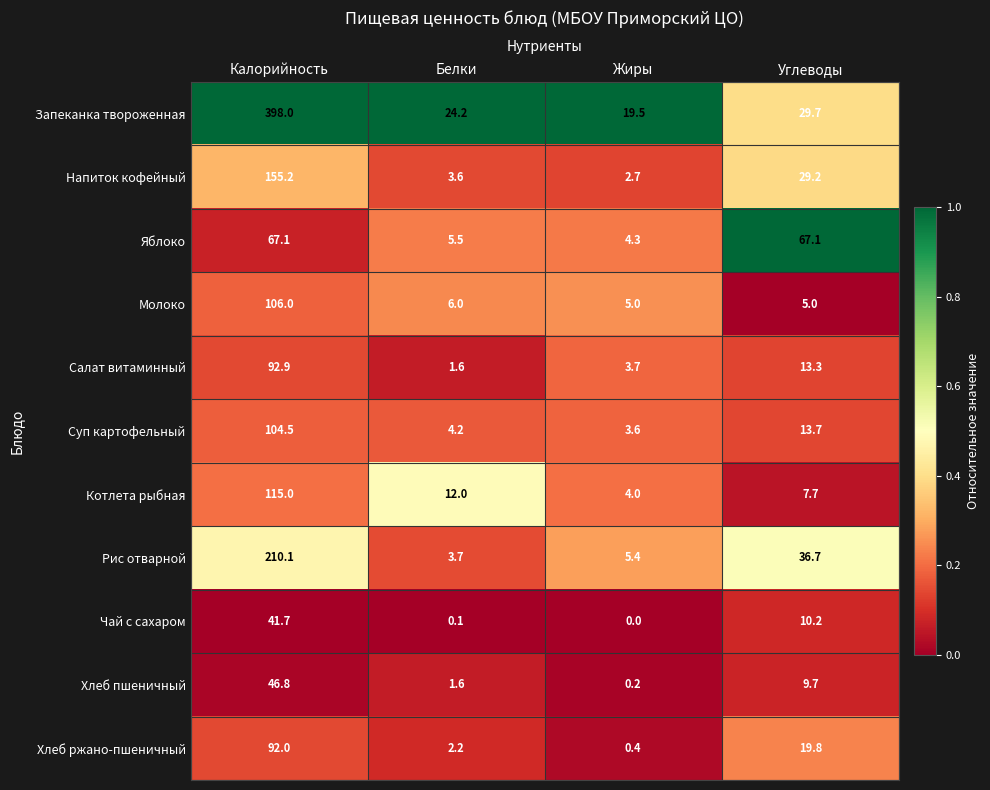

The value of Салат витаминный at Жиры is 5.3. True or false?

False